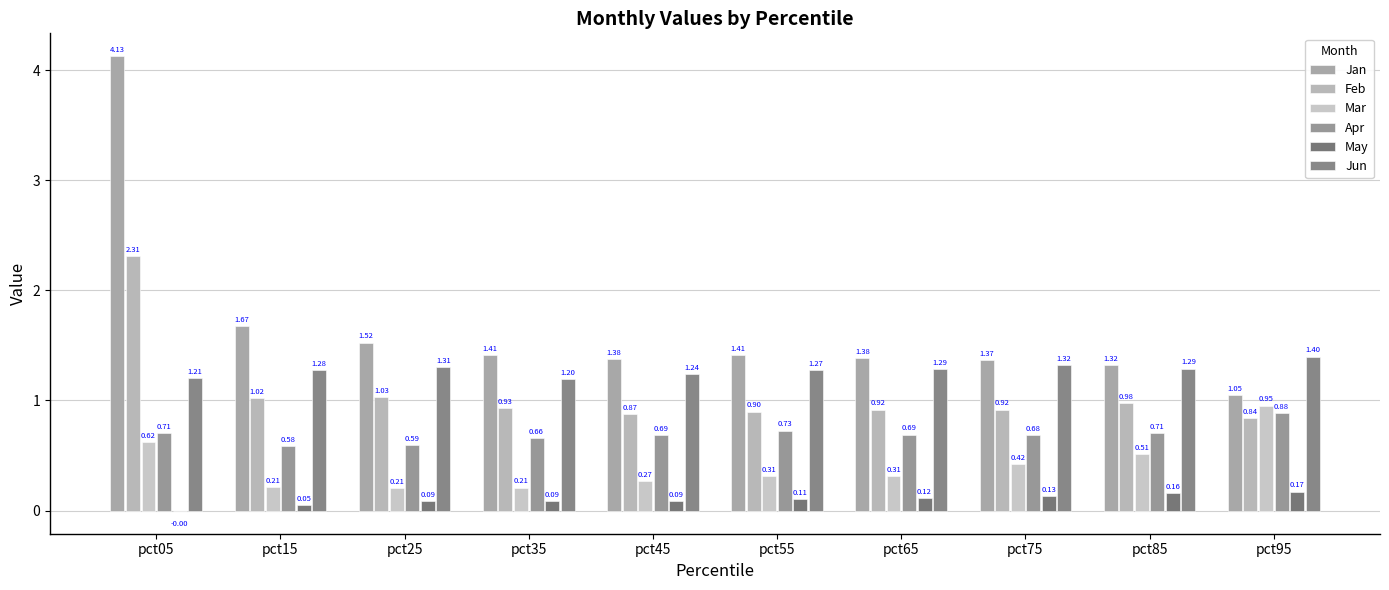

Is it true that Mar equals 0.3 at pct45?

True